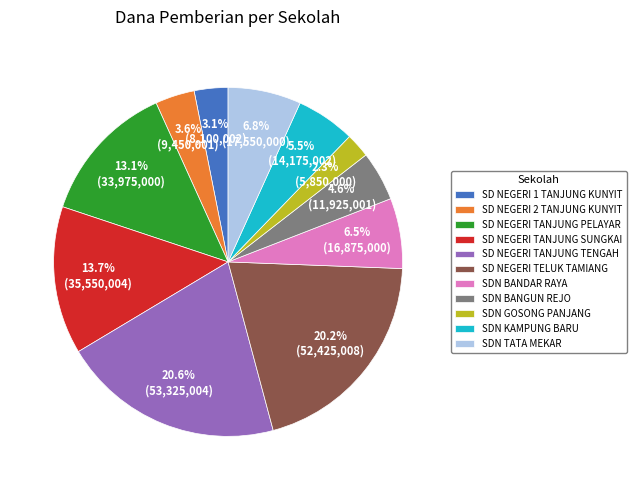

Which slice is the smallest?

SDN GOSONG PANJANG